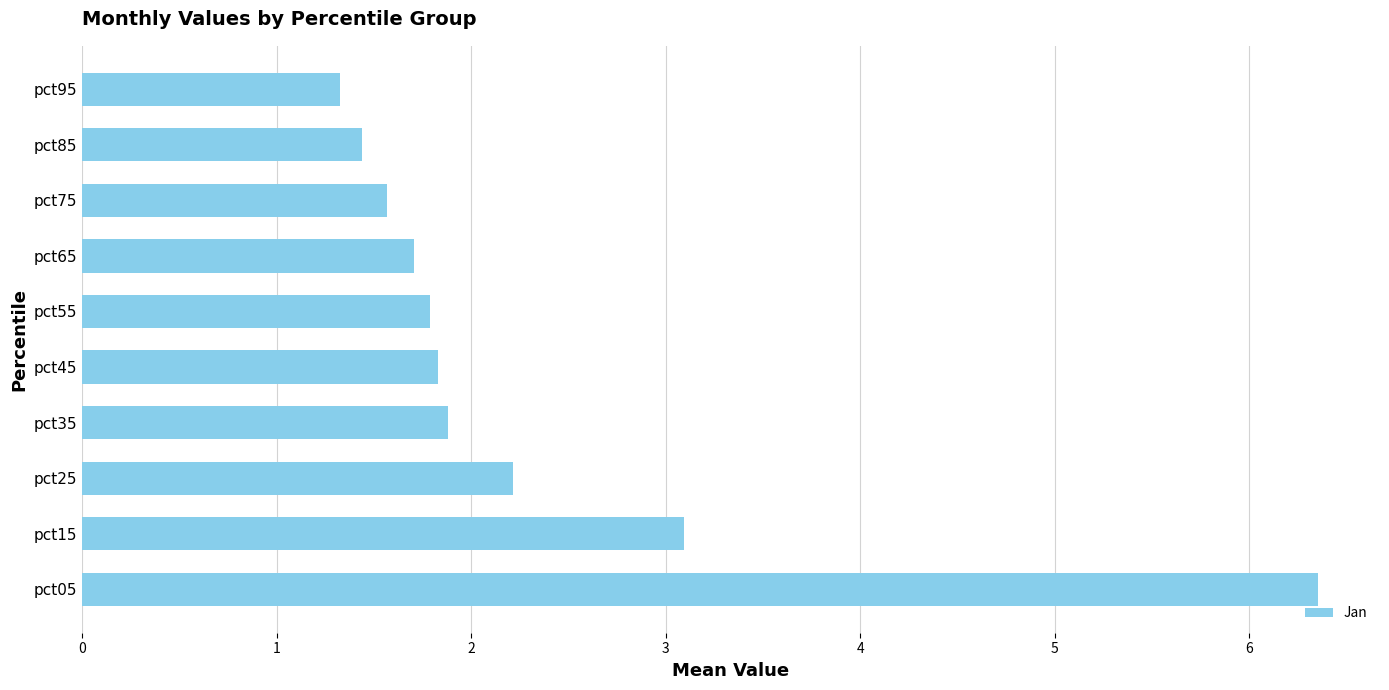

At which label is the value closest to 3?

pct15